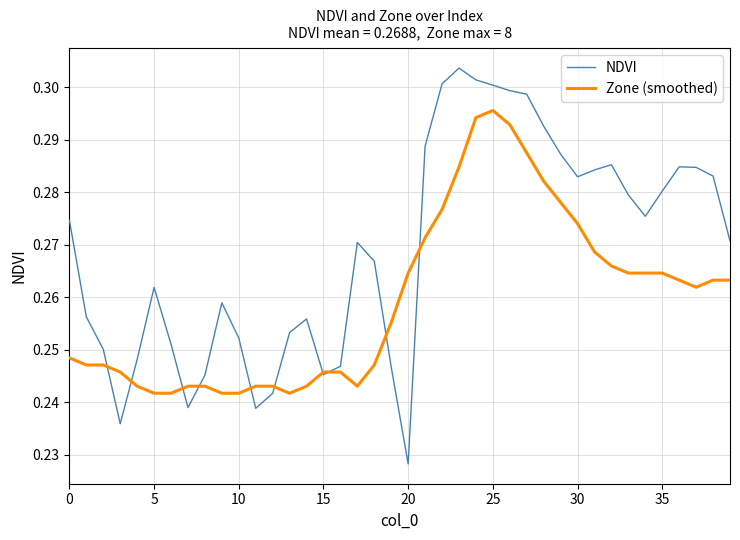

Which series has the widest spread of values?

NDVI